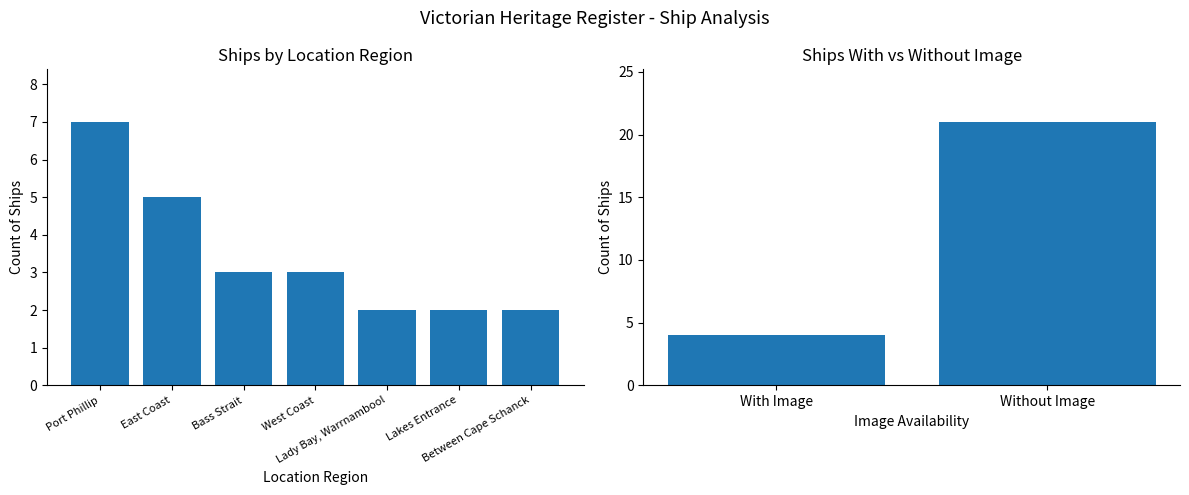

Rank the categories by value from highest to lowest.

Port Phillip, East Coast, Bass Strait, West Coast, Lady Bay, Warrnambool, Lakes Entrance, Between Cape Schanck